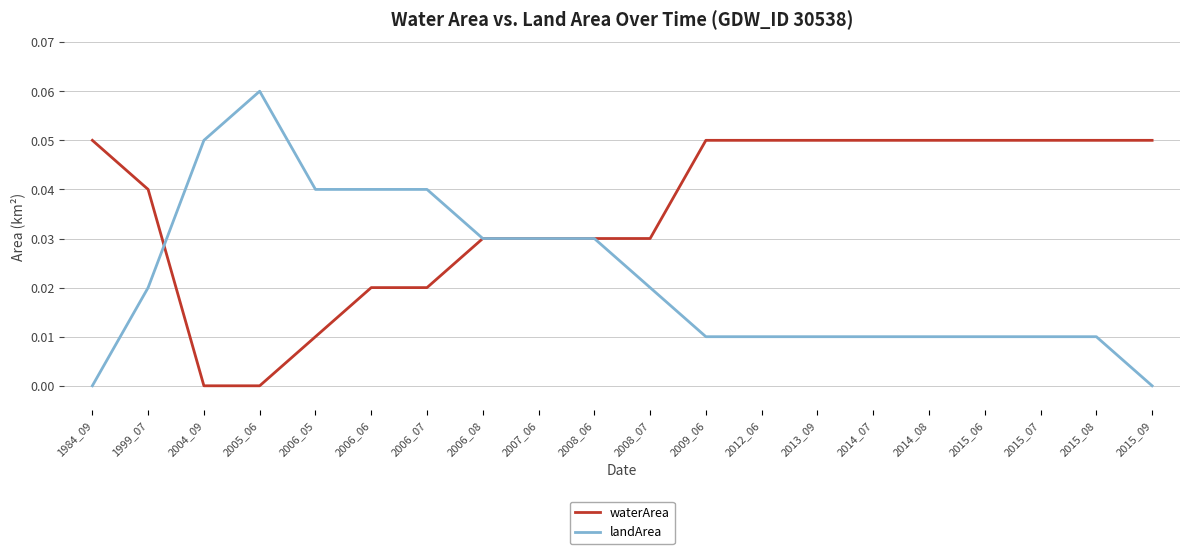

At which category does the chart reach its peak across all series?

2005_06